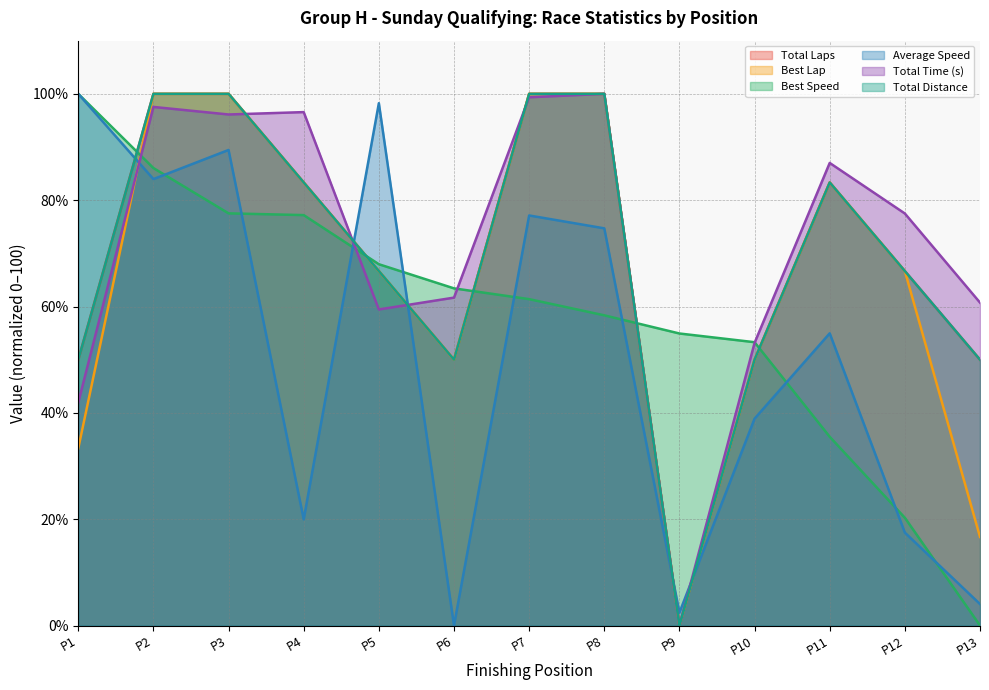

At which label does Average Speed first exceed 54?

P1